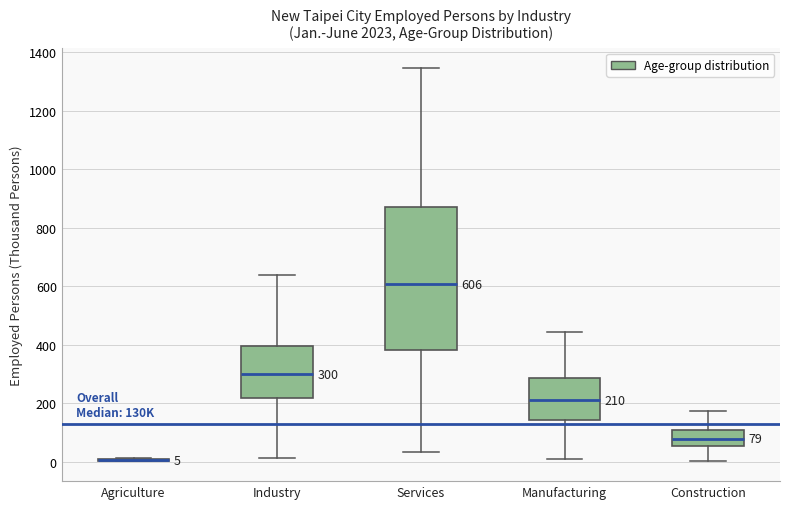

Which box is the tallest, from its lower edge to its upper edge?

Services